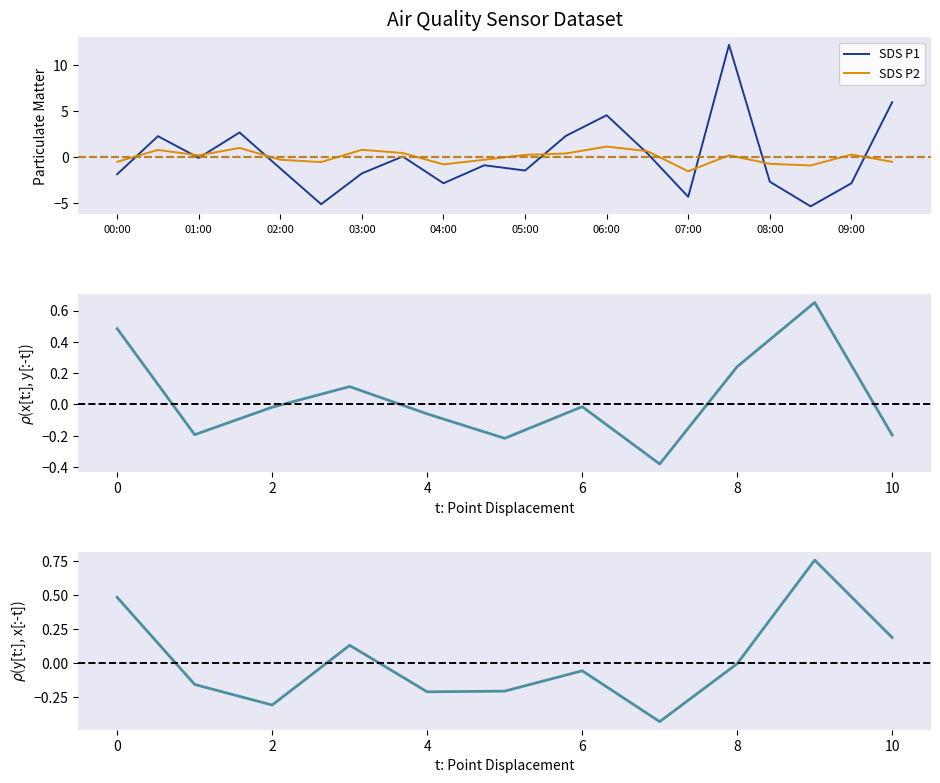

What is the smallest value displayed?

-5.3